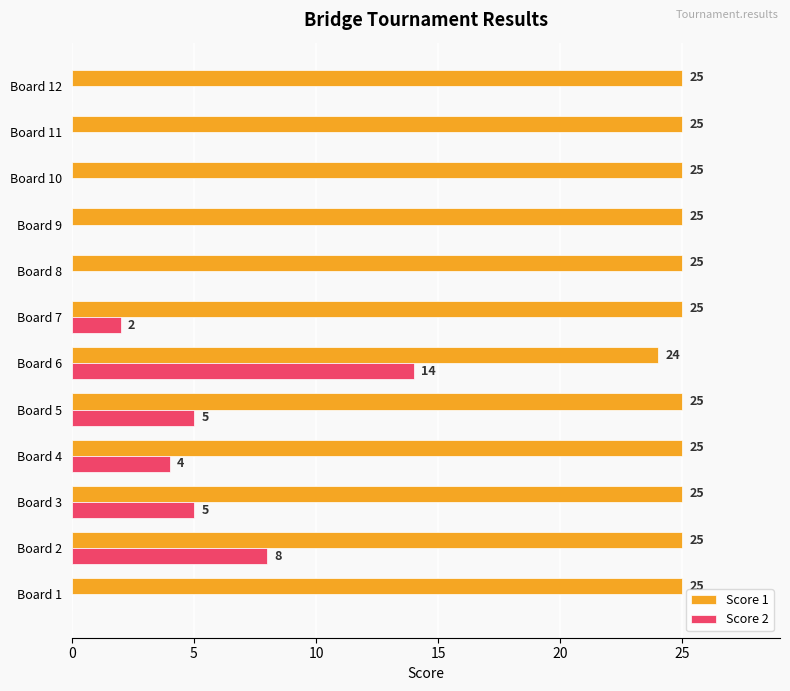

Is the value of Score 2 at Board 3 greater than the value of Score 1 at Board 12?

No